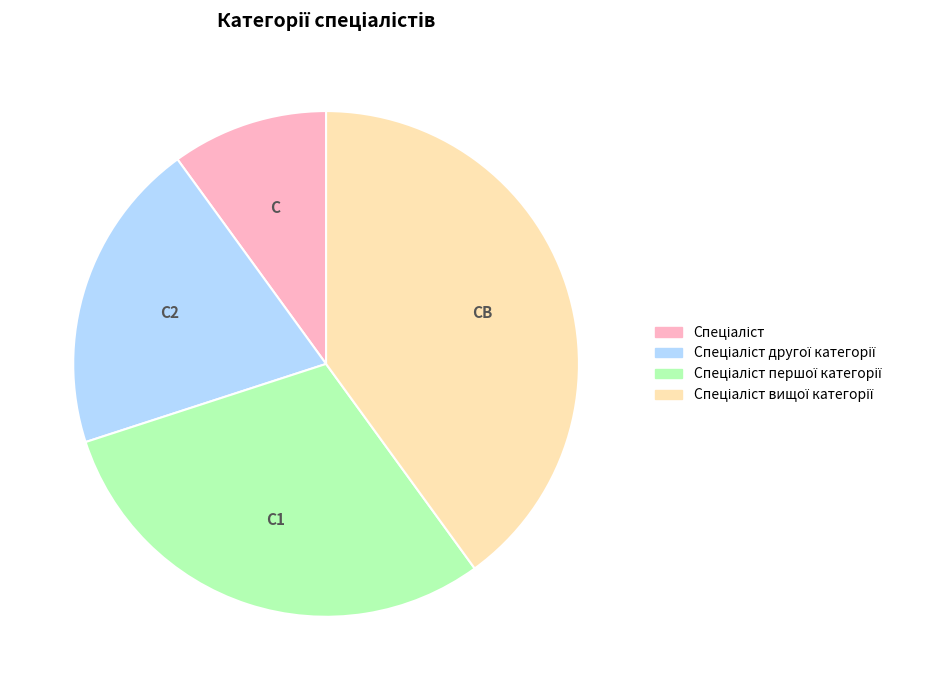

Is there any slice that represents more than half of the pie?

No